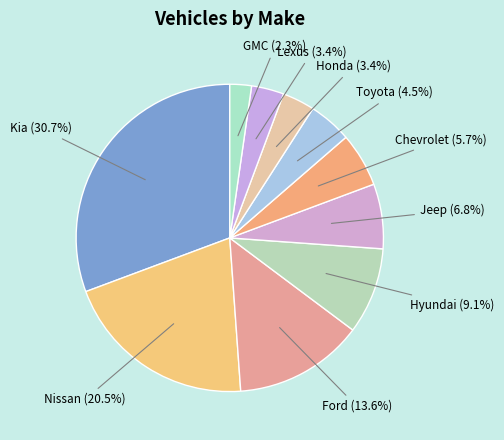

Which slice is the largest?

Kia